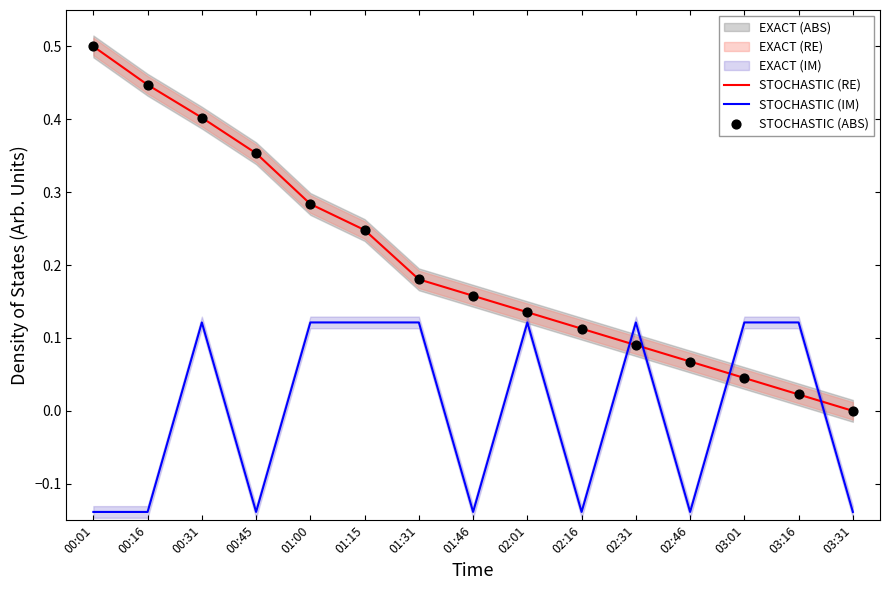

Which series reaches the minimum Y coordinate?

STOCHASTIC (IM)